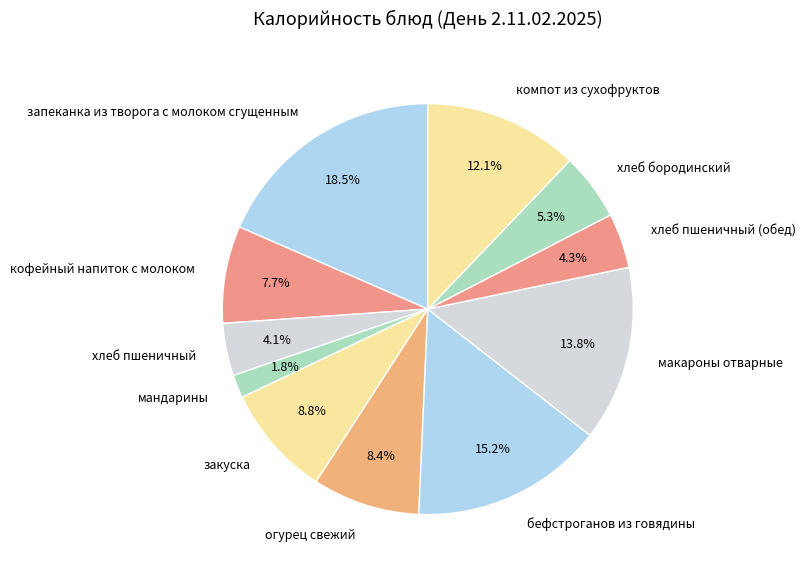

What is the largest slice in the pie chart?

запеканка из творога с молоком сгущенным